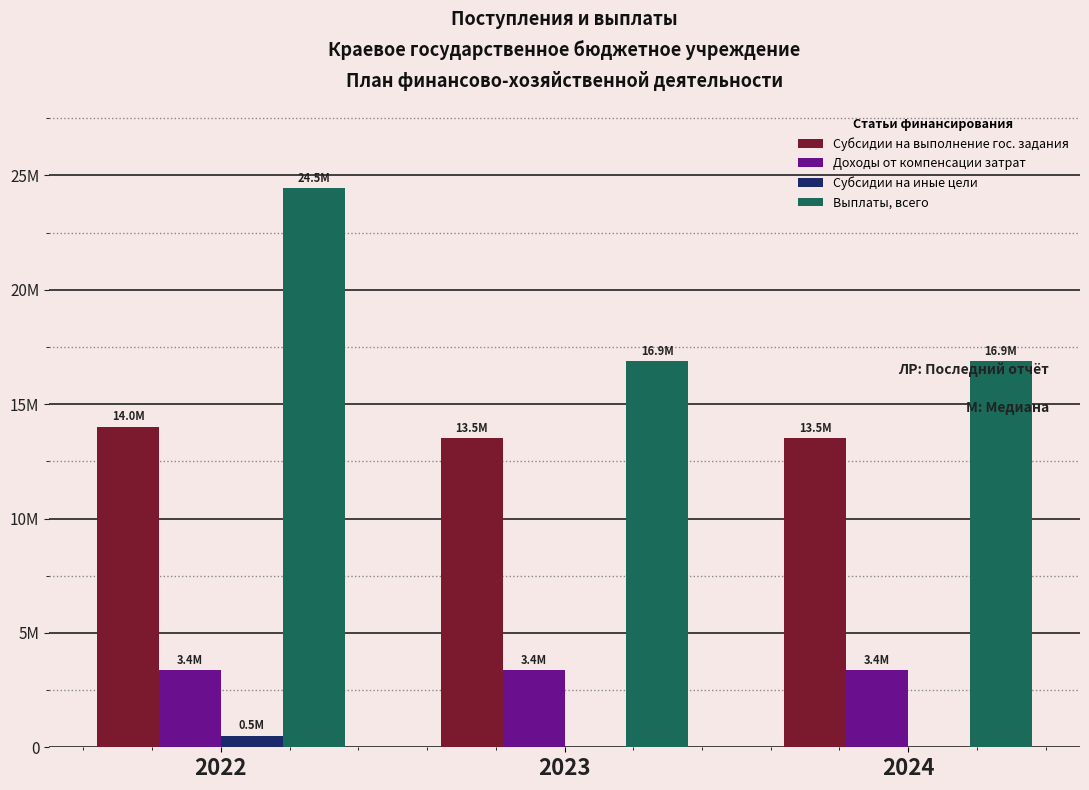

Does the chart contain stacked bars?

No